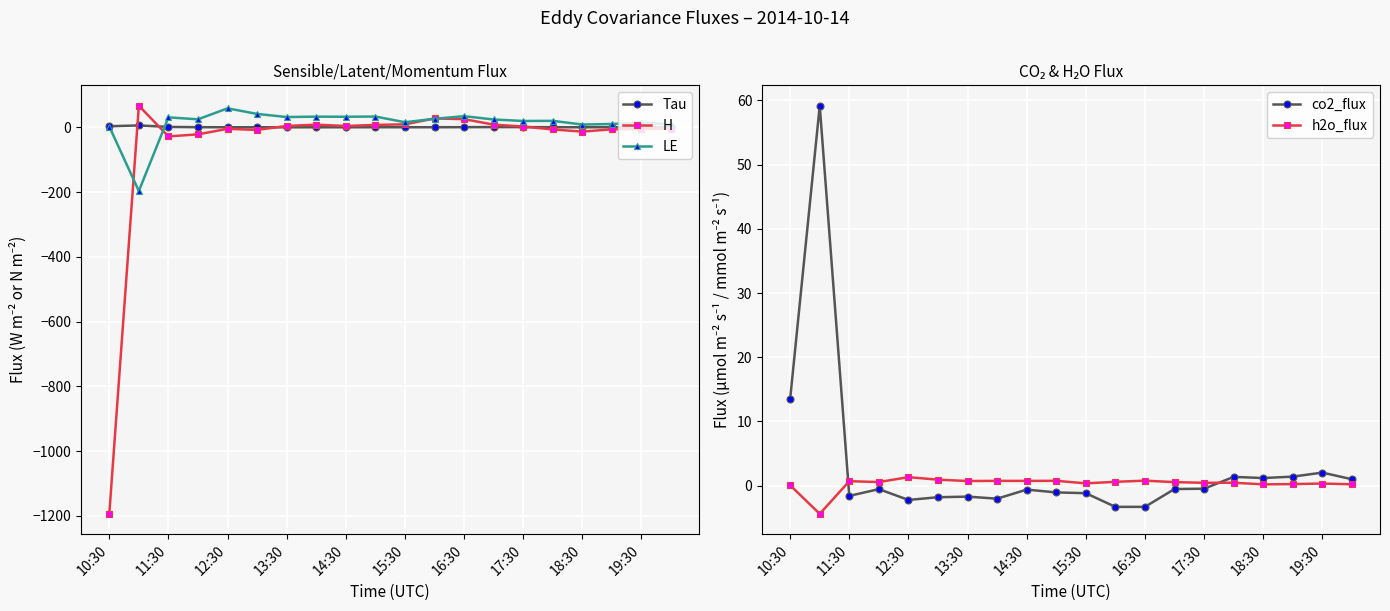

What is the spread (max minus min) of values at 13?

24.9